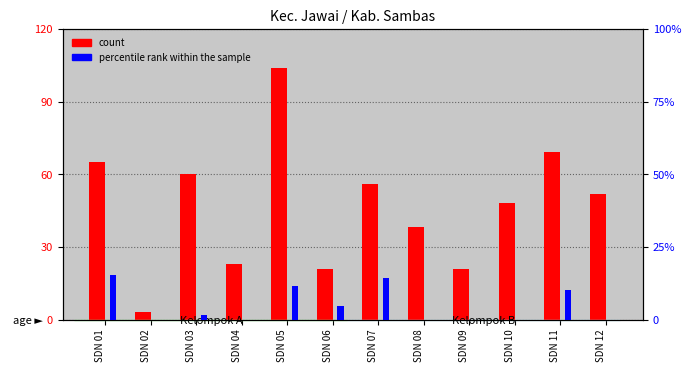

At SDN 08, list the series in order from smallest to largest.

percentile rank within the sample, count